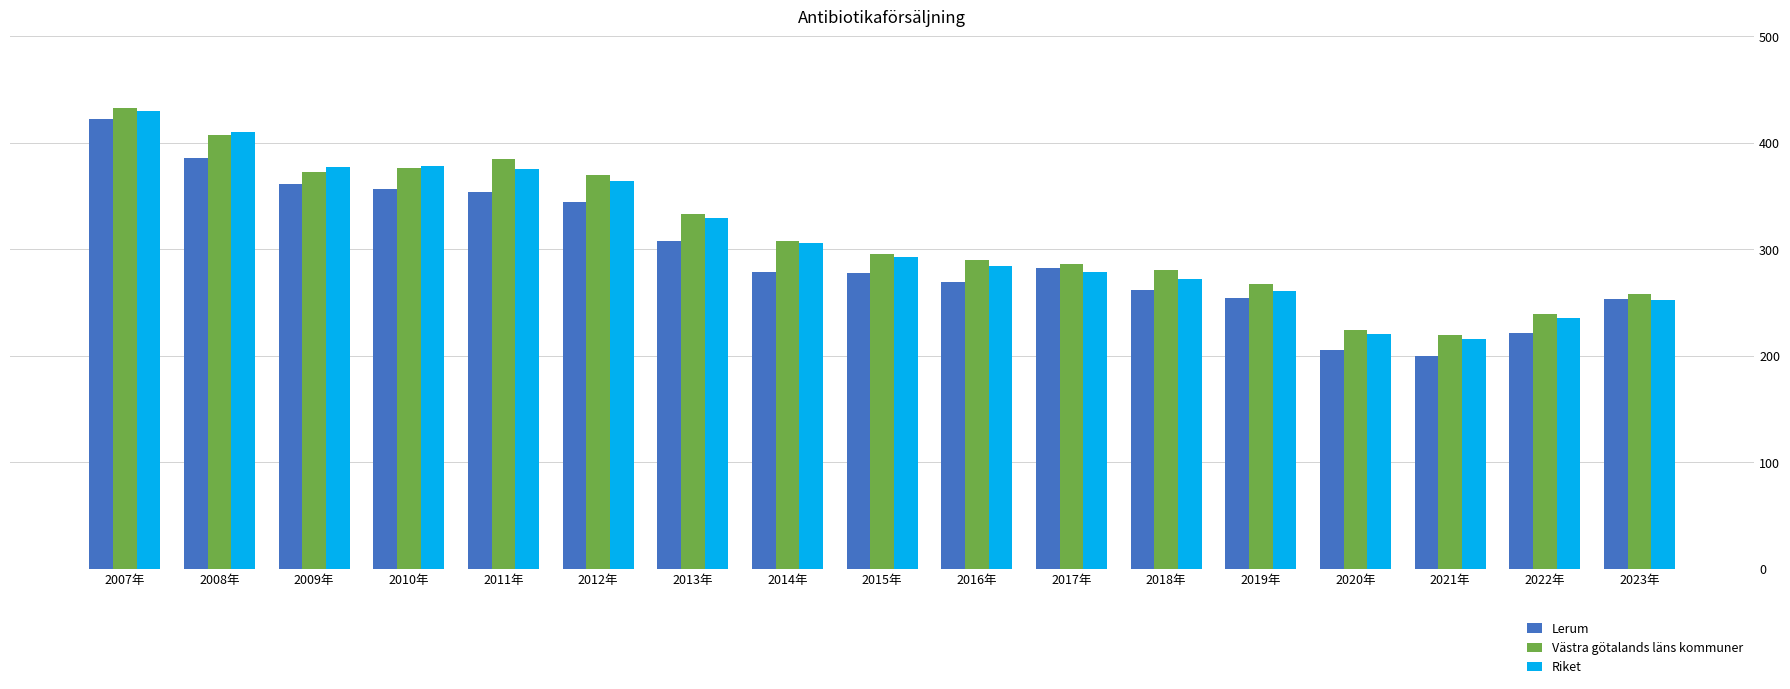

What is the label of the 4th bar from the left?

2010年